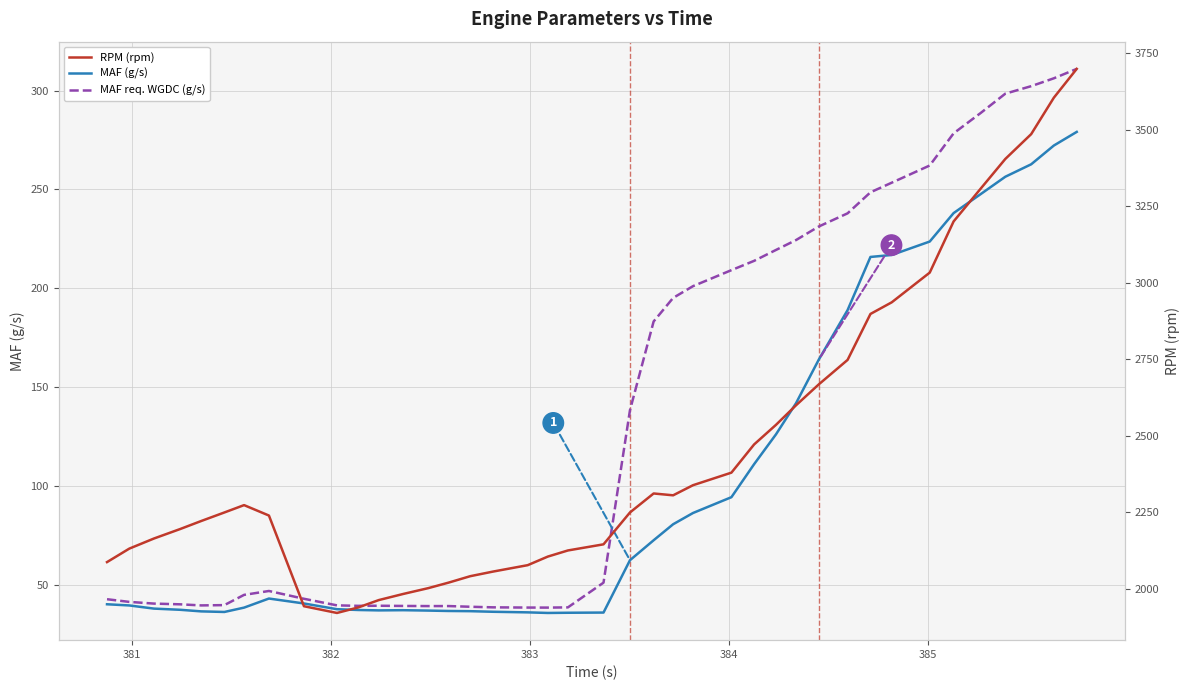

True or false: RPM (rpm) and MAF (g/s) intersect in this chart.

False